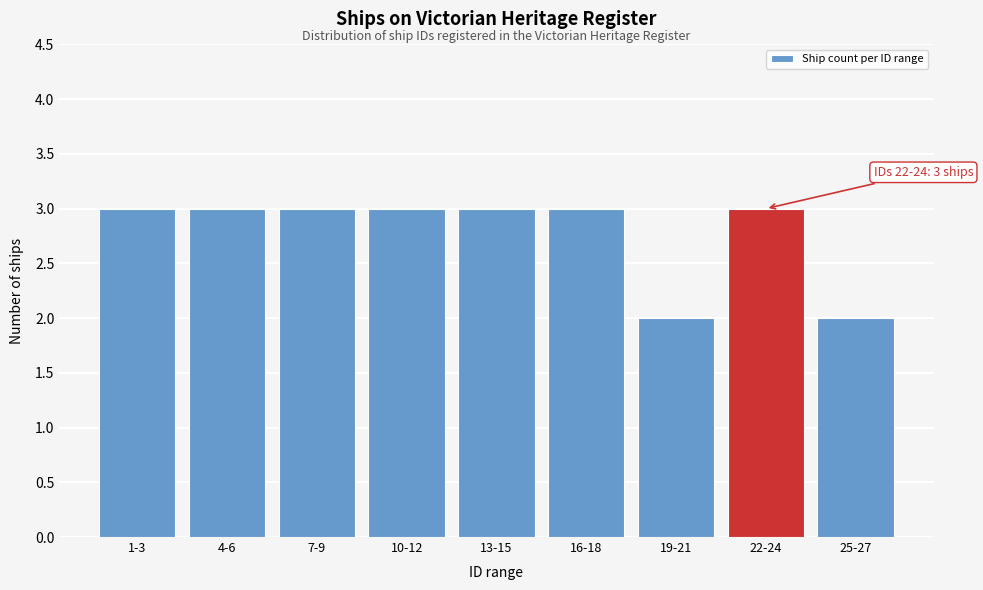

Reading left to right, transcribe all the data shown in this chart.

1-3=3	4-6=3	7-9=3	10-12=3	13-15=3	16-18=3	19-21=2	22-24=3	25-27=2